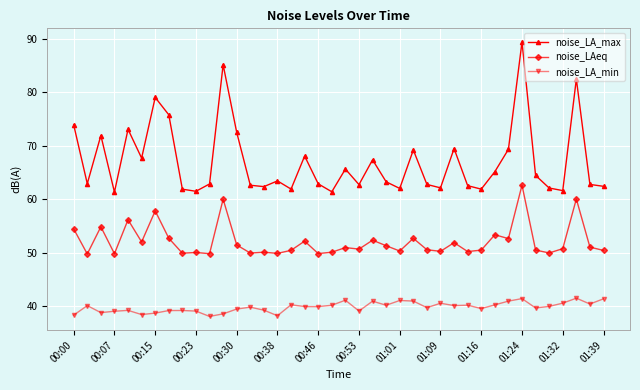

Which series has the largest total across all categories?

noise_LA_max